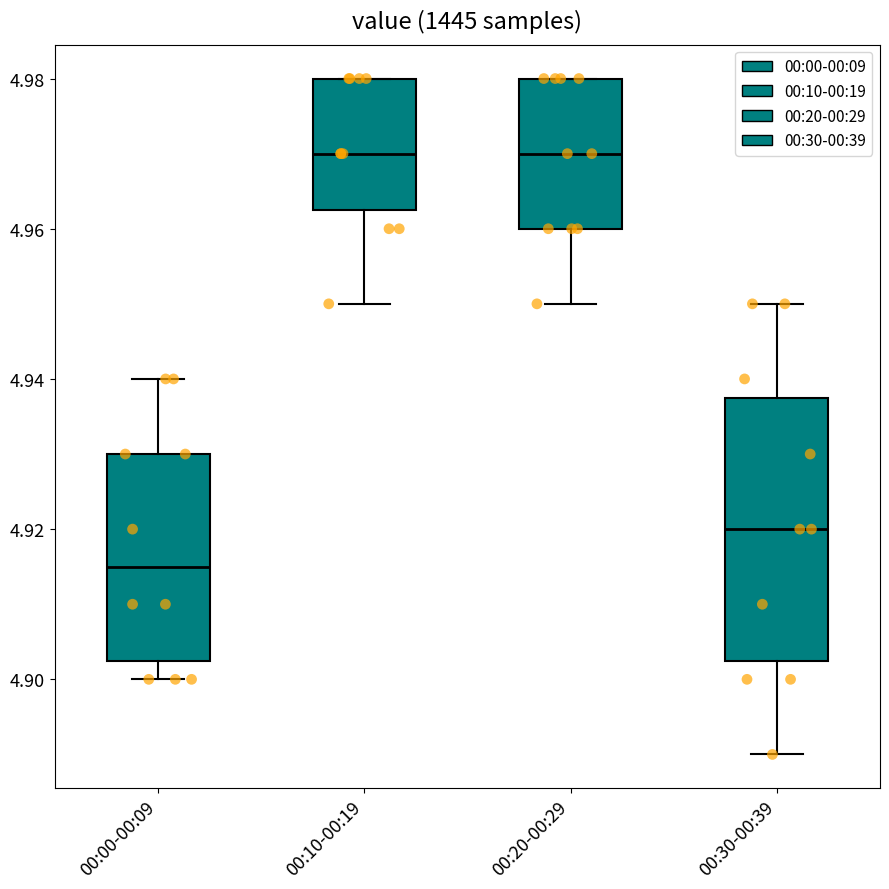

Reading left to right, read every box against the y-axis: the position of its median line, the range the box covers, and the ends of its whiskers. The values are not printed on the chart, so give them approximately, as read against the axis.

00:00-00:09: median 4.916, box 4.902 to 4.930, whiskers 4.900 to 4.940
00:10-00:19: median 4.970, box 4.962 to 4.980, whiskers 4.950 to 4.980
00:20-00:29: median 4.970, box 4.960 to 4.980, whiskers 4.950 to 4.980
00:30-00:39: median 4.920, box 4.902 to 4.938, whiskers 4.890 to 4.950